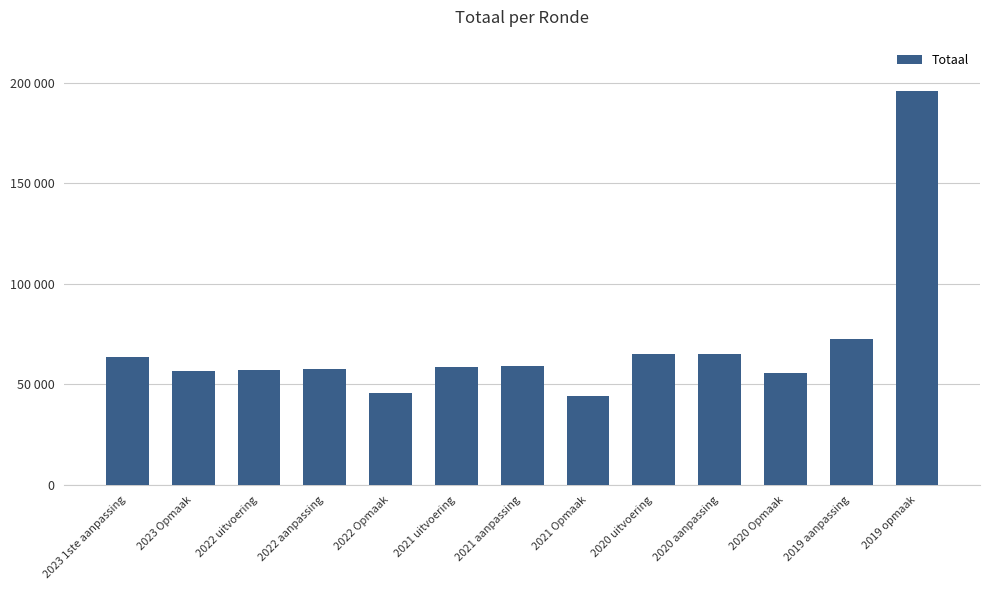

Are the bars horizontal?

No